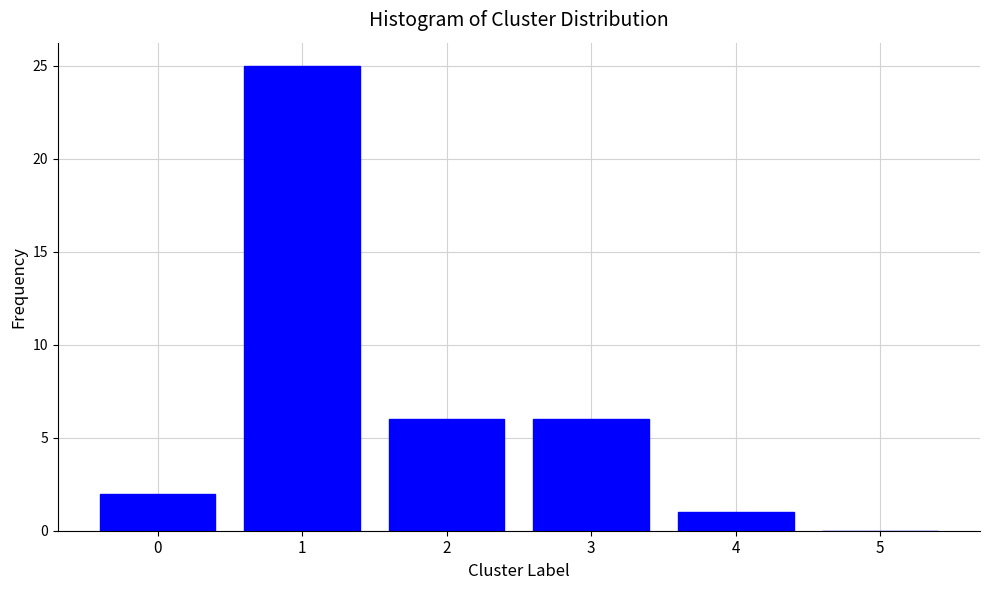

Reading left to right, transcribe all the data shown in this chart.

0=2	1=25	2=6	3=6	4=1	5=0